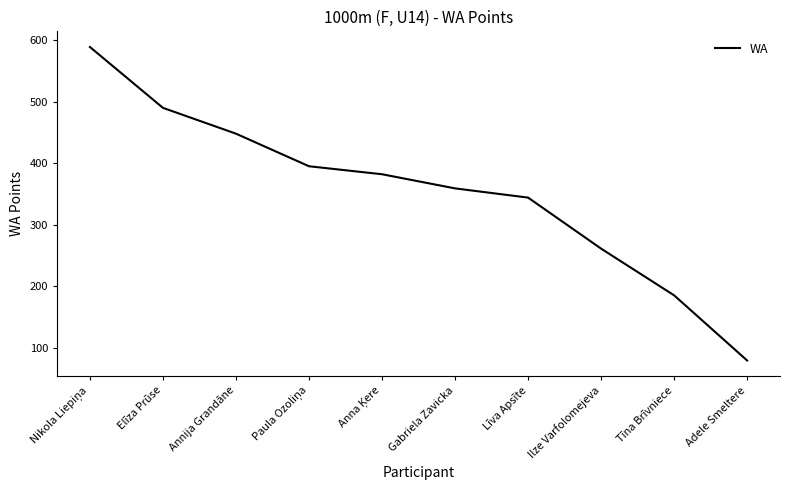

The value at Gabriela Zavicka is 534. True or false?

False